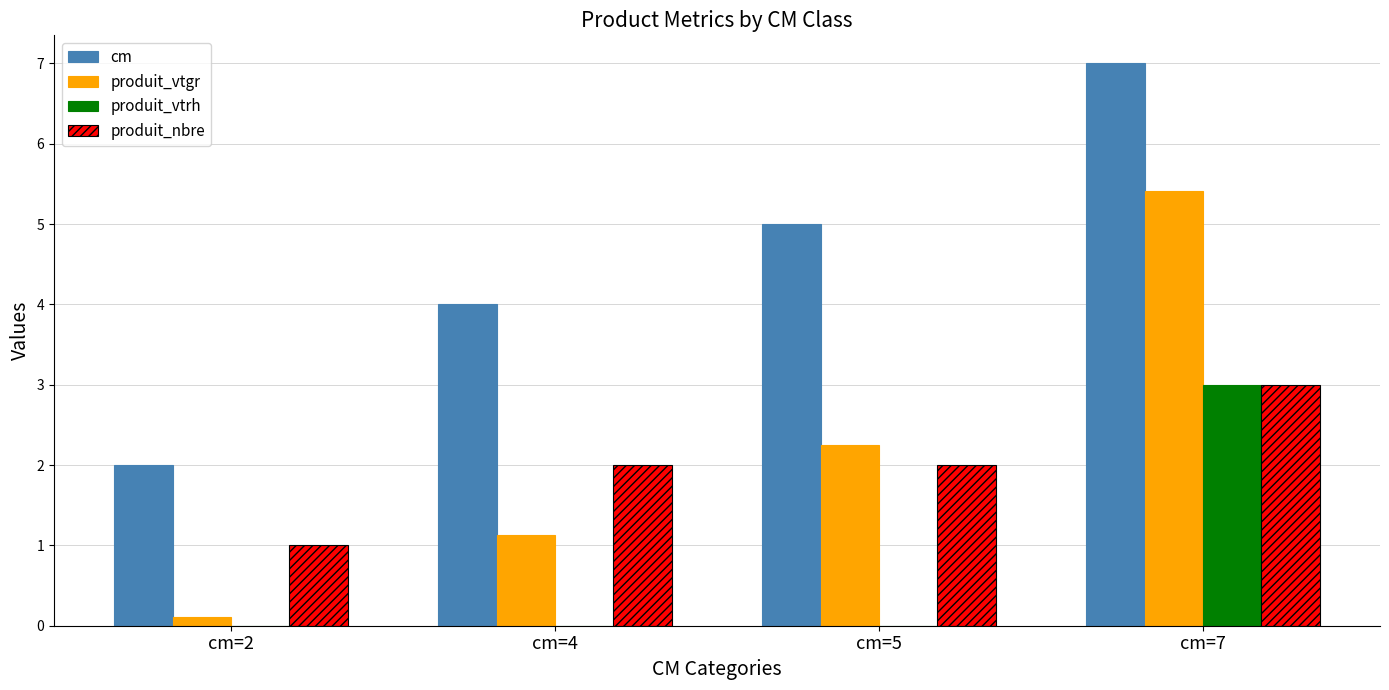

True or false: produit_nbre has a value of 3.0 at cm=7.

True